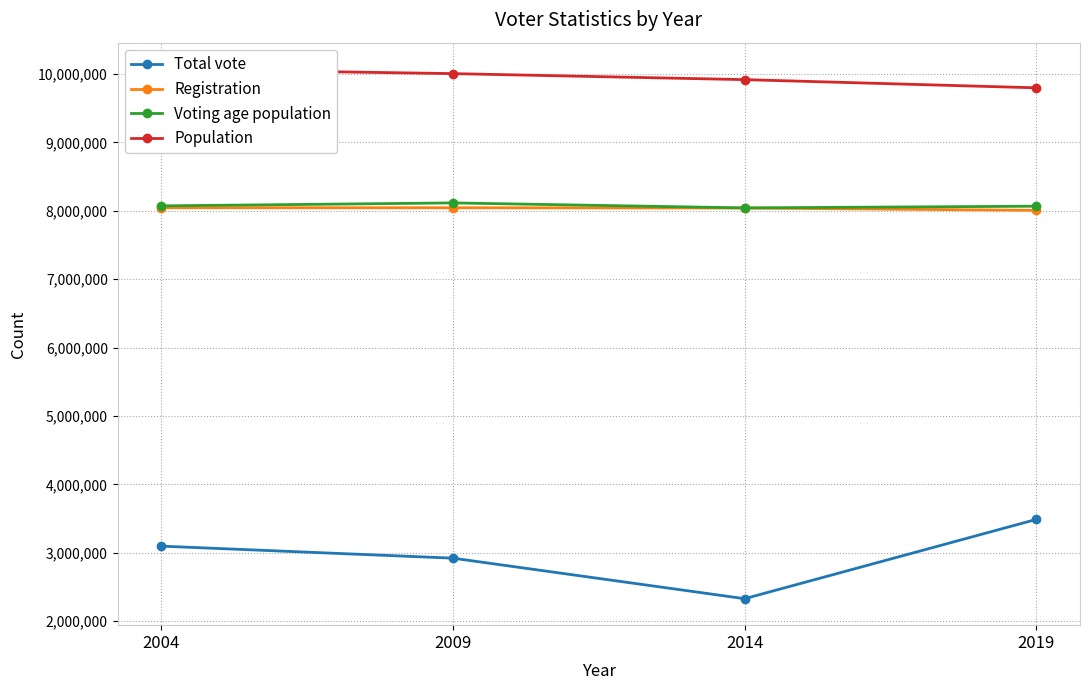

Which series has the largest range (max minus min)?

Total vote